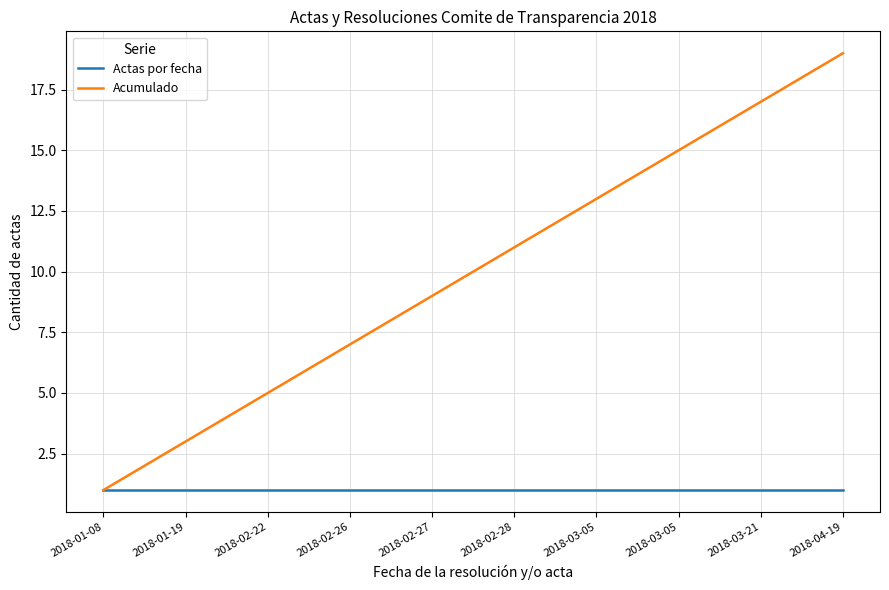

What is the highest value of the Actas por fecha series?

1